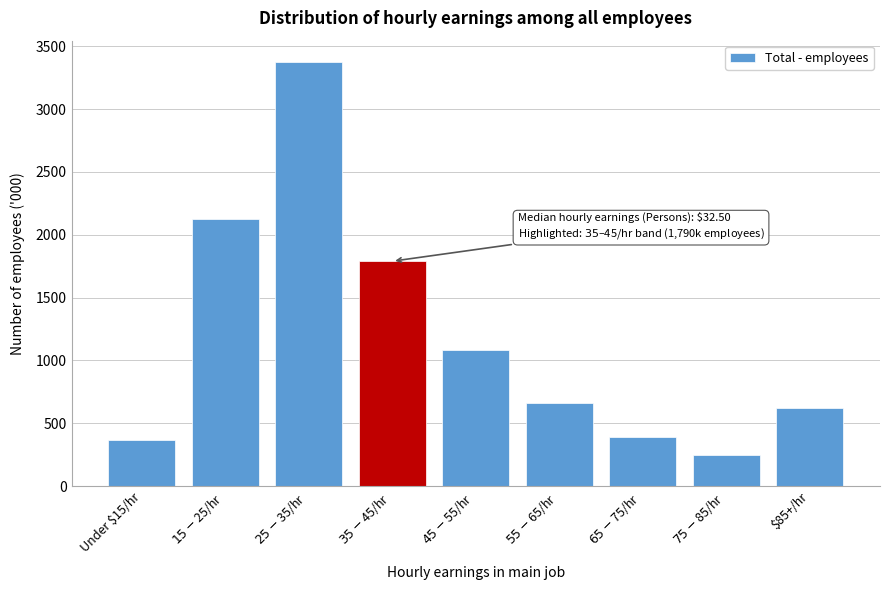

Reading left to right, extract all data points from this chart.

367.1	2124.0	3375.2	1789.8	1083.3	660.9	390.1	249.4	623.5